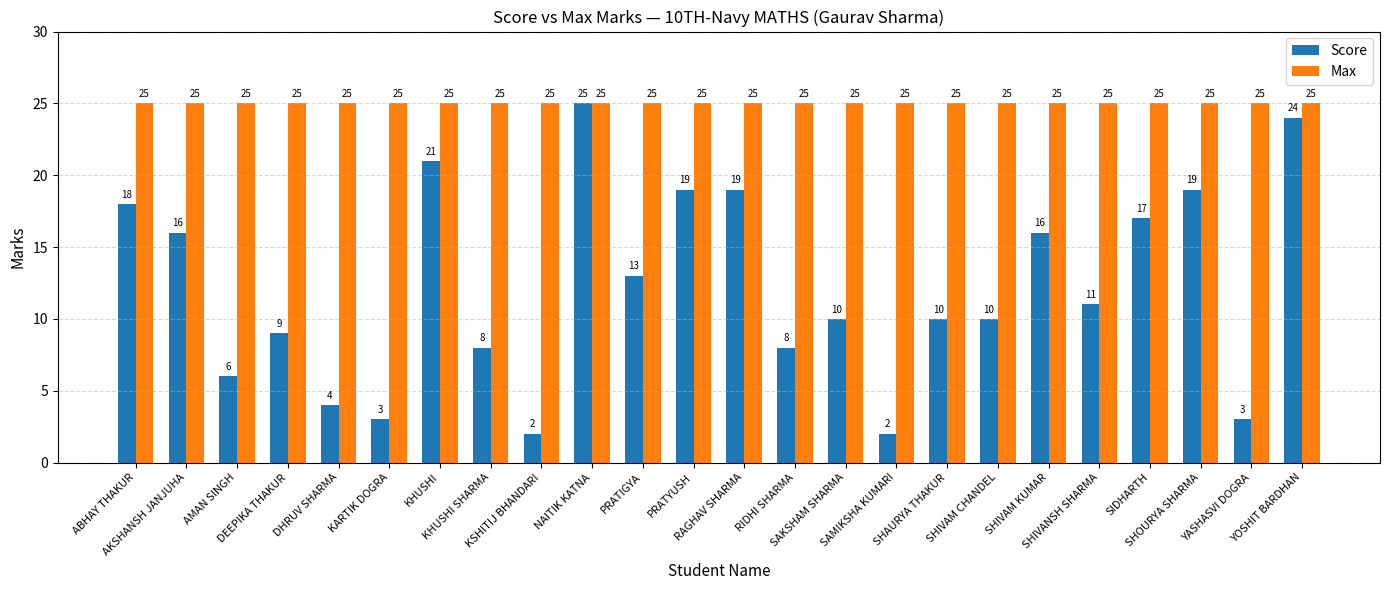

Where is Score nearest to the value 13?

PRATIGYA